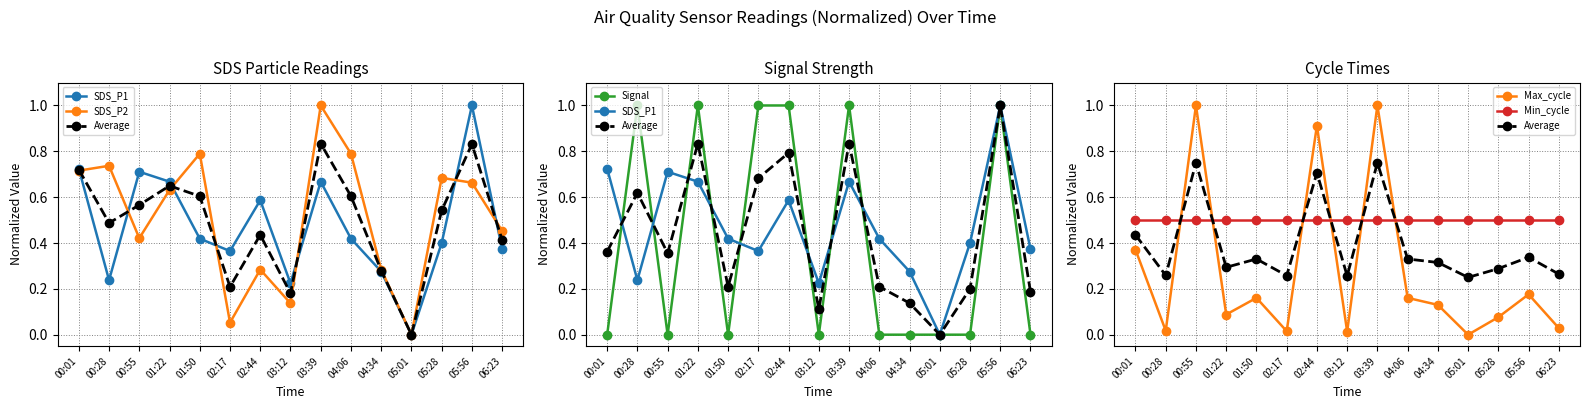

Read the SDS_P2 value at 02:17.

0.1